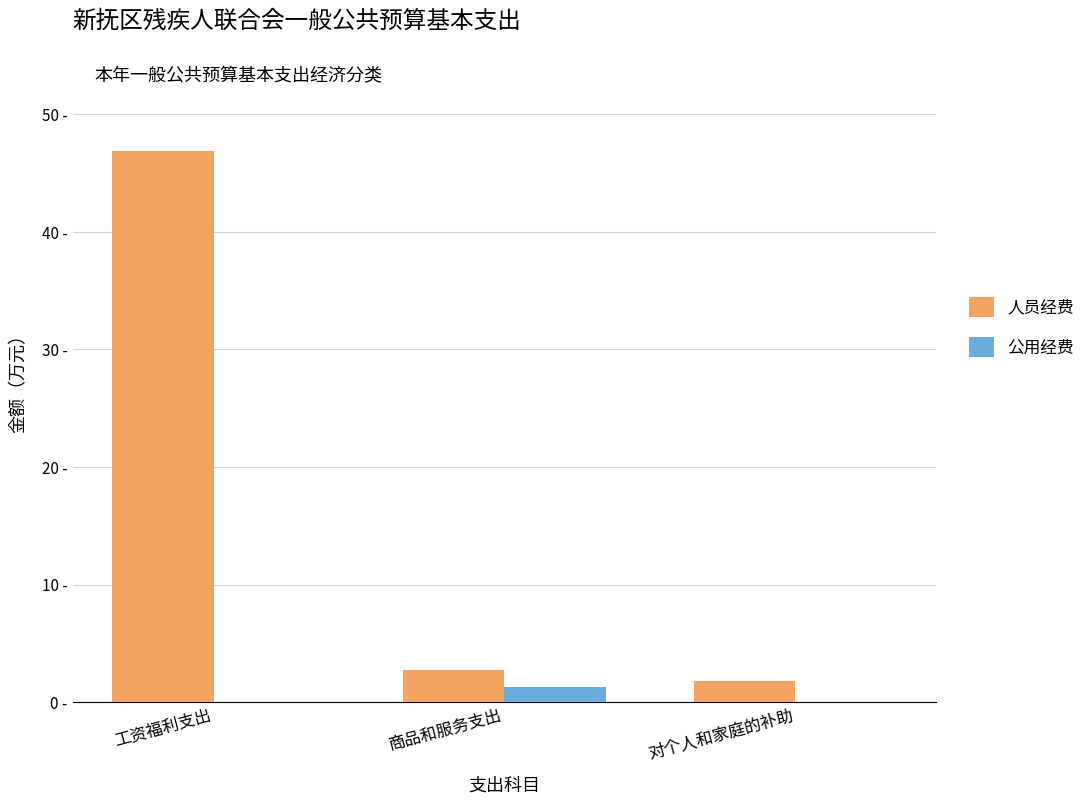

Does the chart contain stacked bars?

No